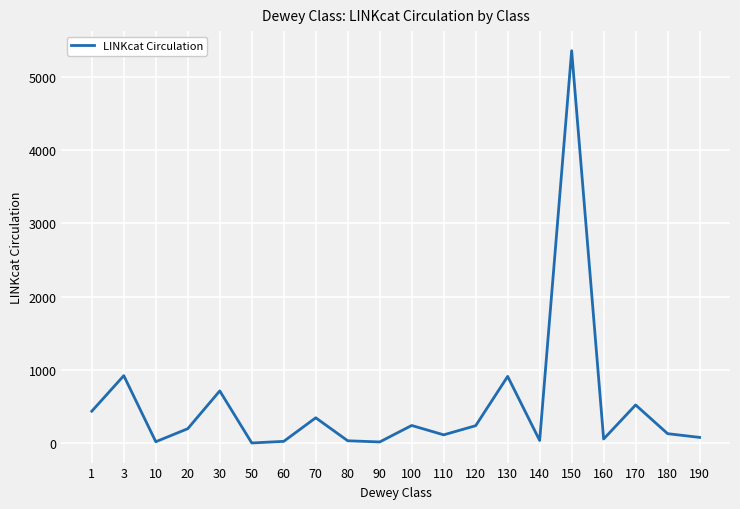

The chart shows a value of 1263 at 130. True or false?

False